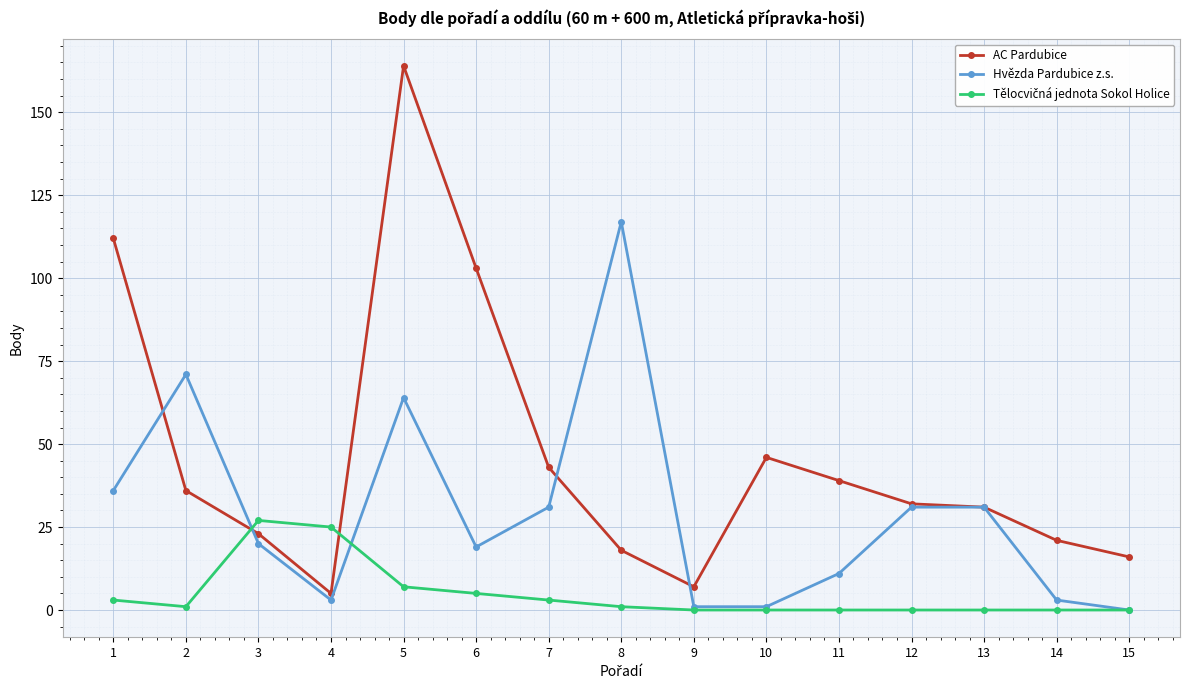

Which series has the largest total across all categories?

AC Pardubice